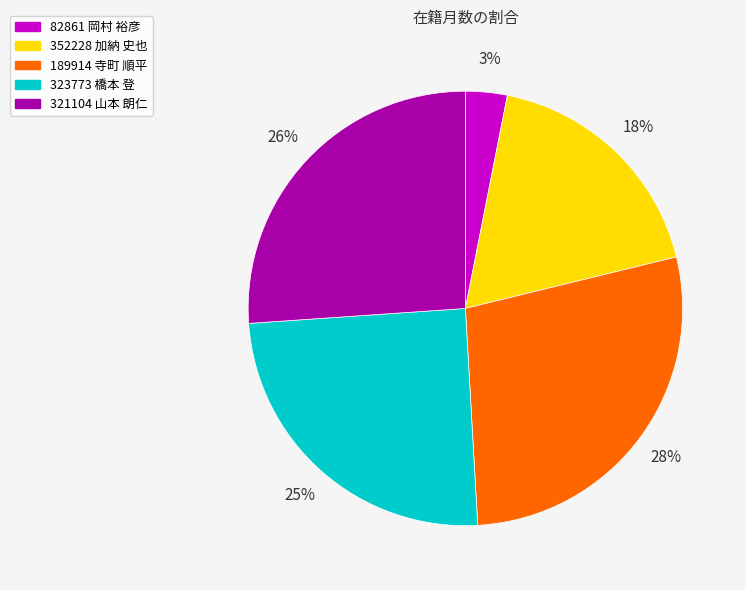

Is the sum of 82861 岡村 裕彦 and 352228 加納 史也 greater than half?

No